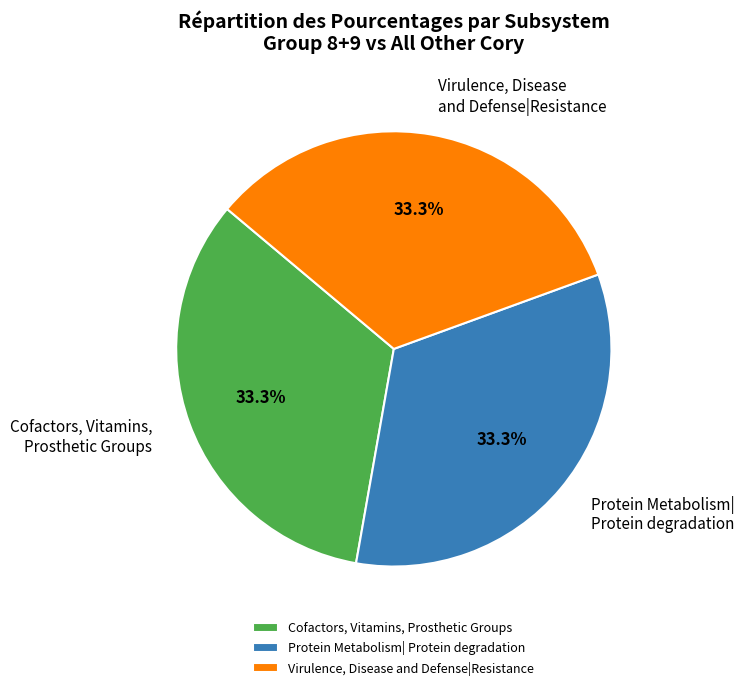

What percentage is the Virulence, Disease and Defense|Resistance slice, to the nearest percent?

33%